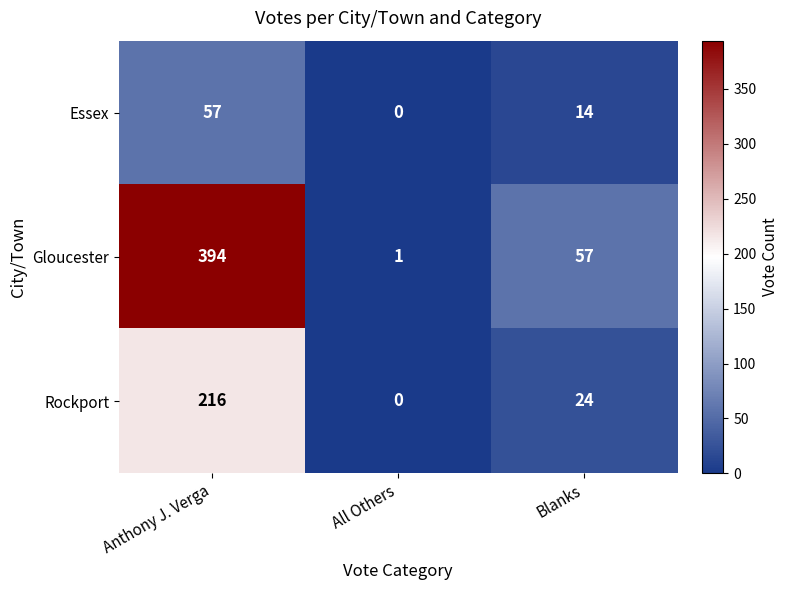

Where is Gloucester nearest to the value 197?

Blanks